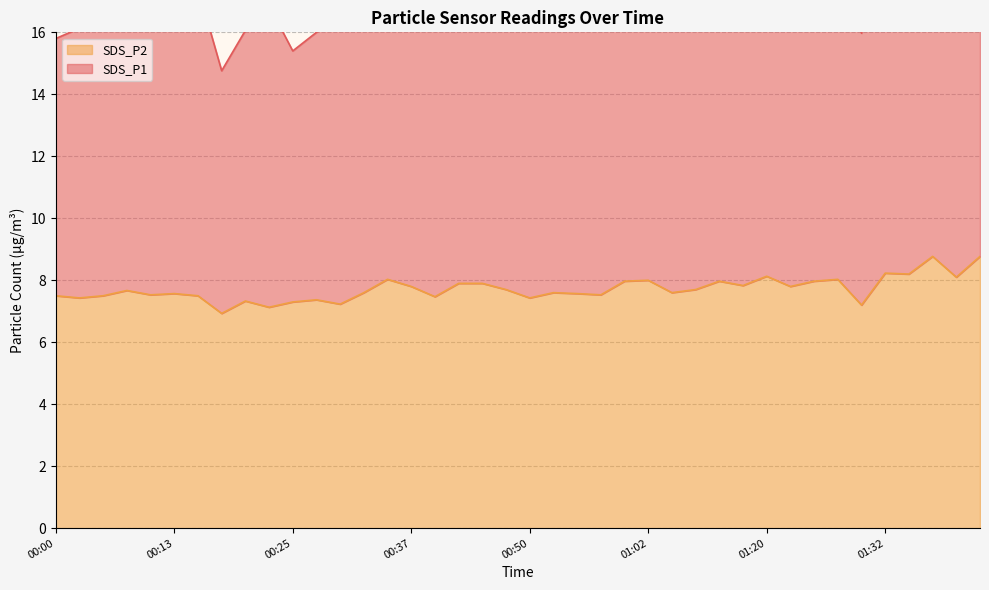

What is the change in value from 00:03 to 00:27?

-0.1